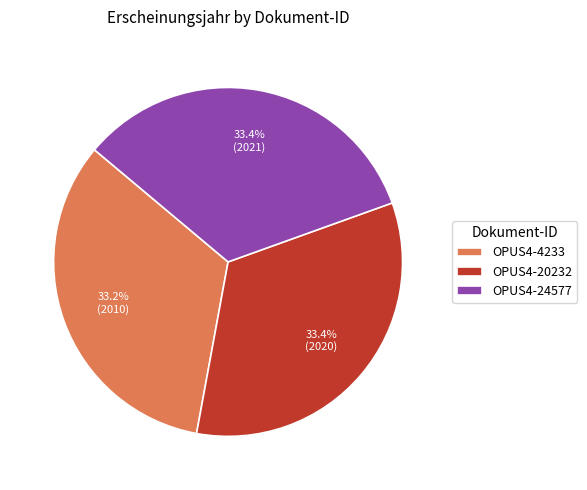

What is the ratio of the value at OPUS4-4233 to the value at OPUS4-24577?

1.0